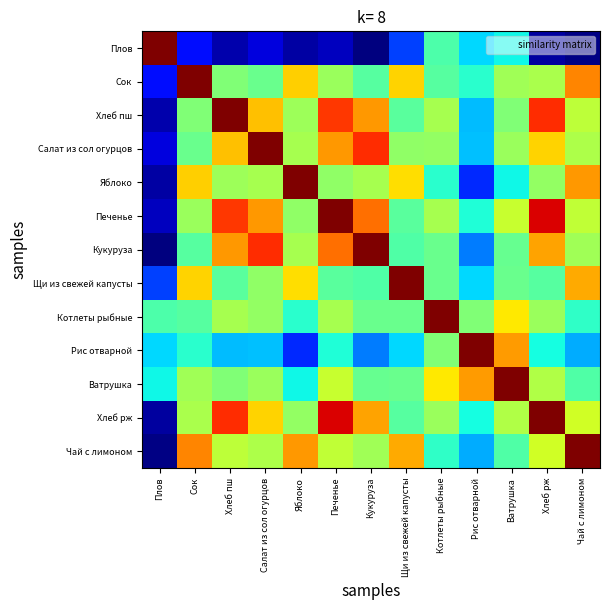

Which series changed the most between Яблоко and Хлеб рж?

Яблоко